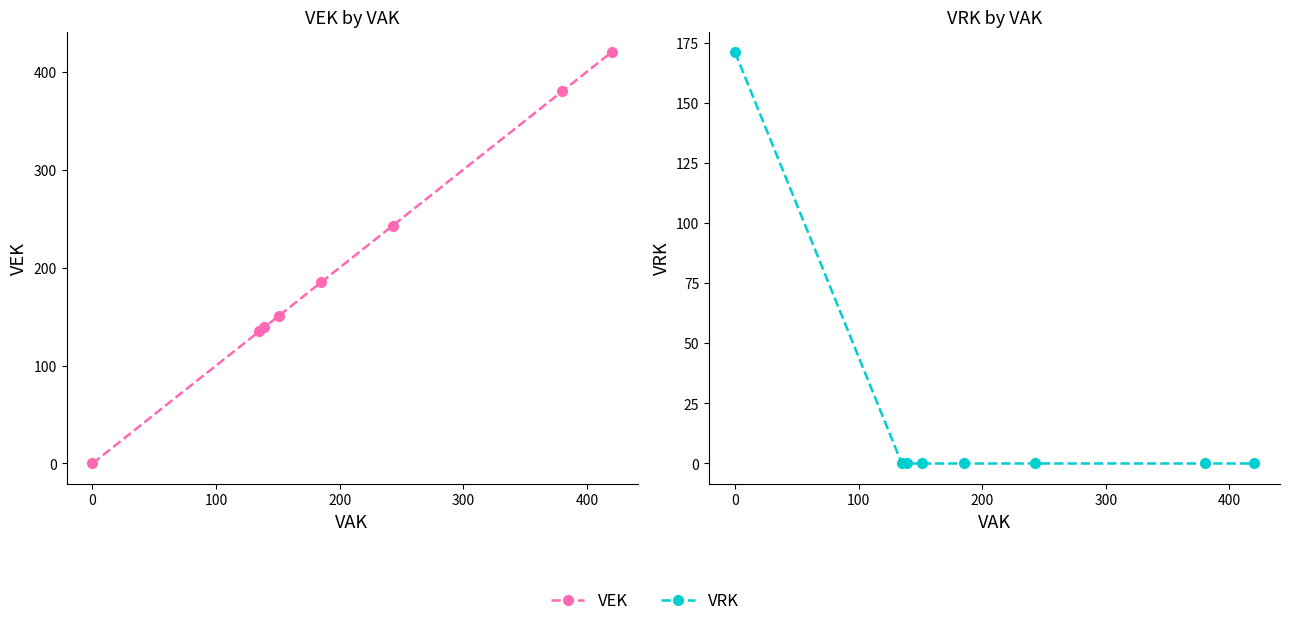

Which series ends up on top after the final intersection of VRK and VEK?

VEK